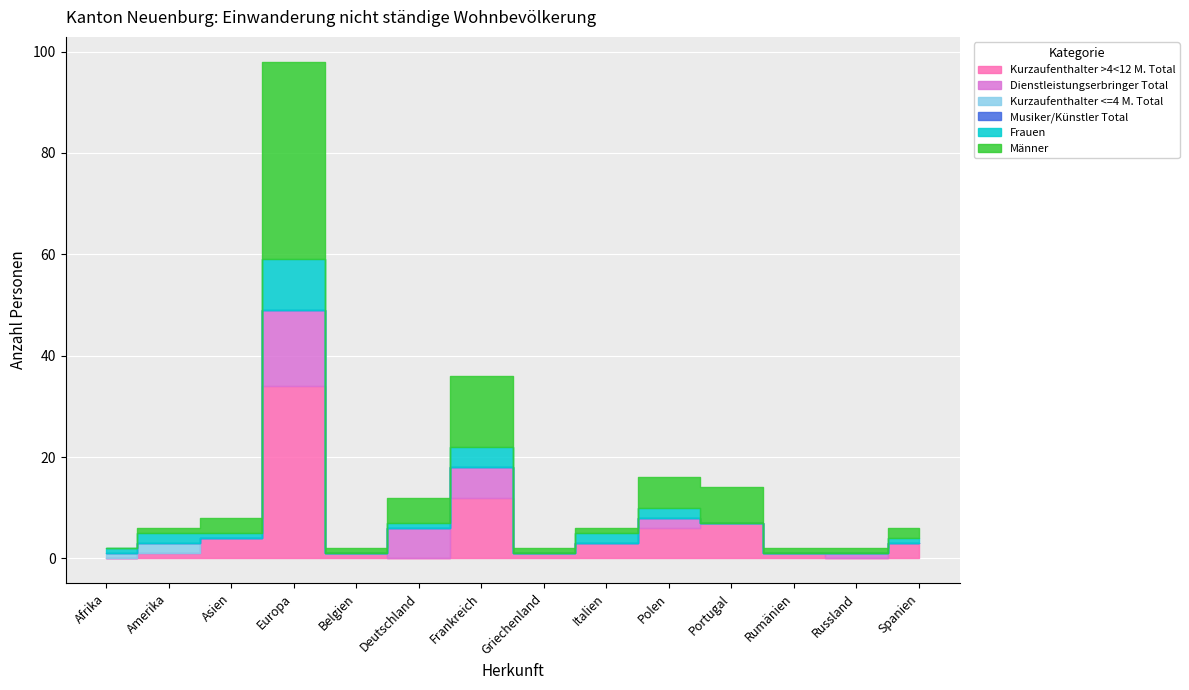

True or false: Frauen and Musiker/Künstler Total cross at least once.

False